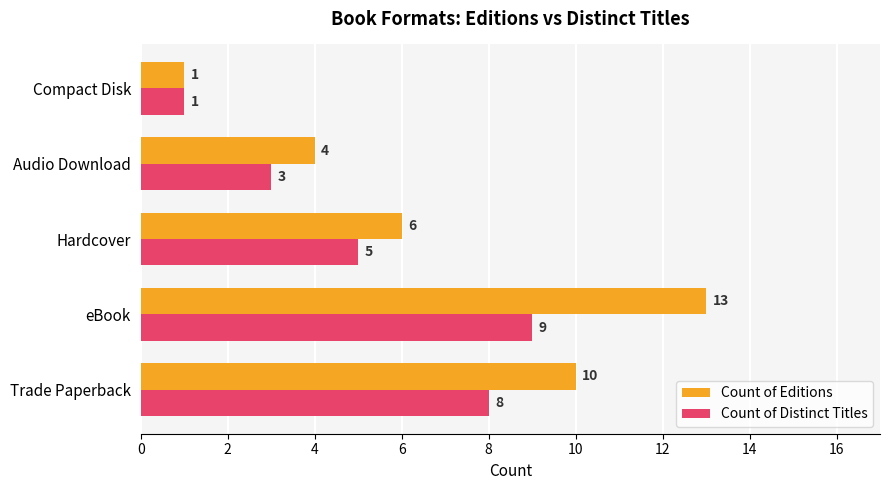

At how many categories does at least one series exceed 8?

2